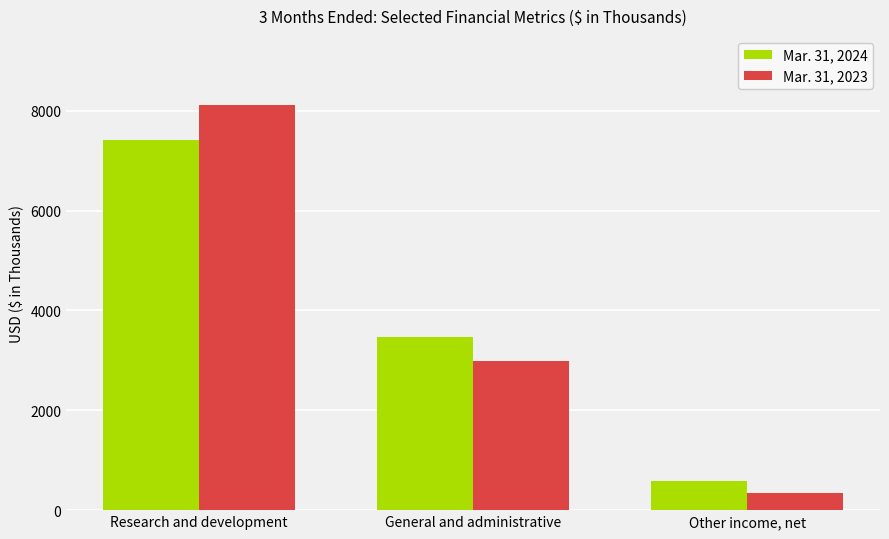

What is the label of the 1st bar from the right?

Other income, net